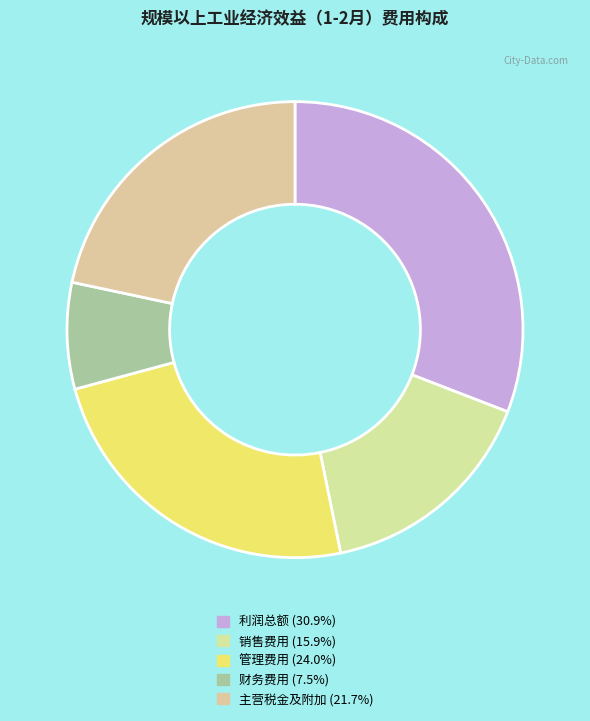

Count the number of slices in the pie.

5